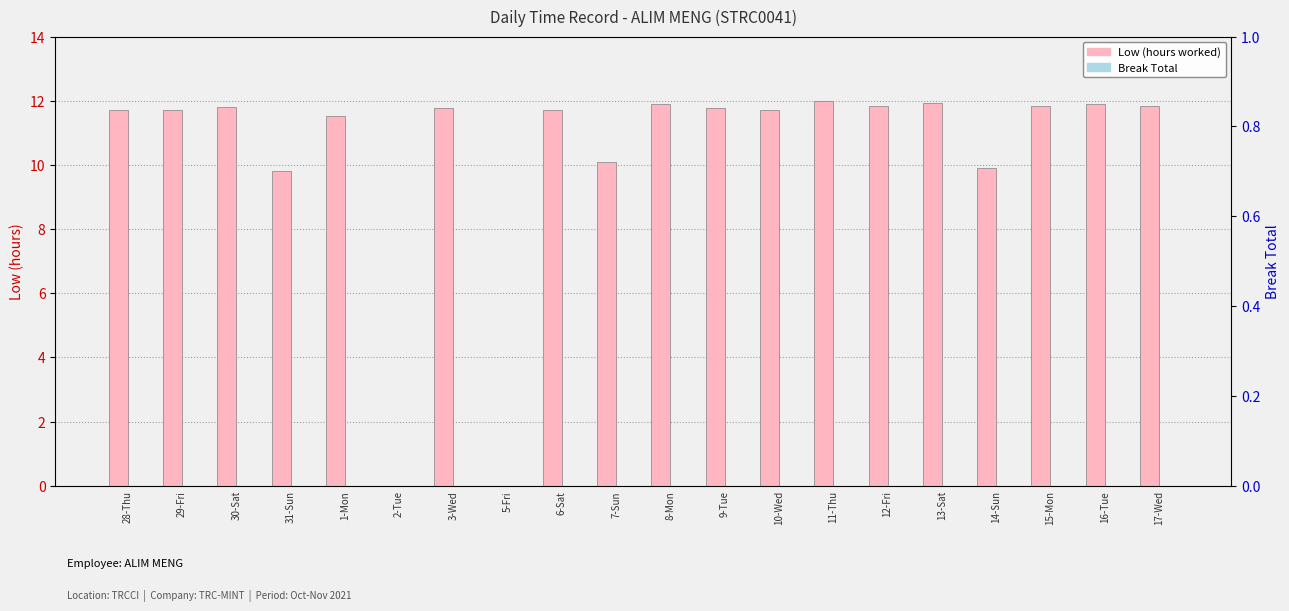

How many groups of bars are there?

20